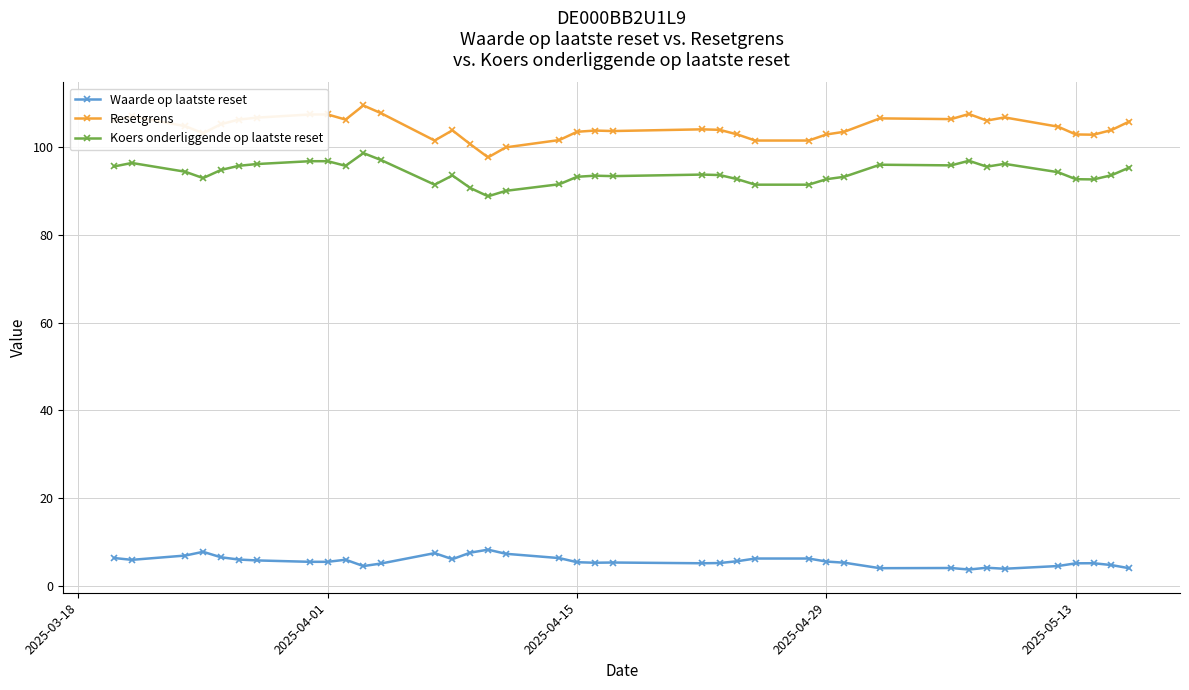

What is the value of the Waarde op laatste reset point at the 27th from the left?

5.6